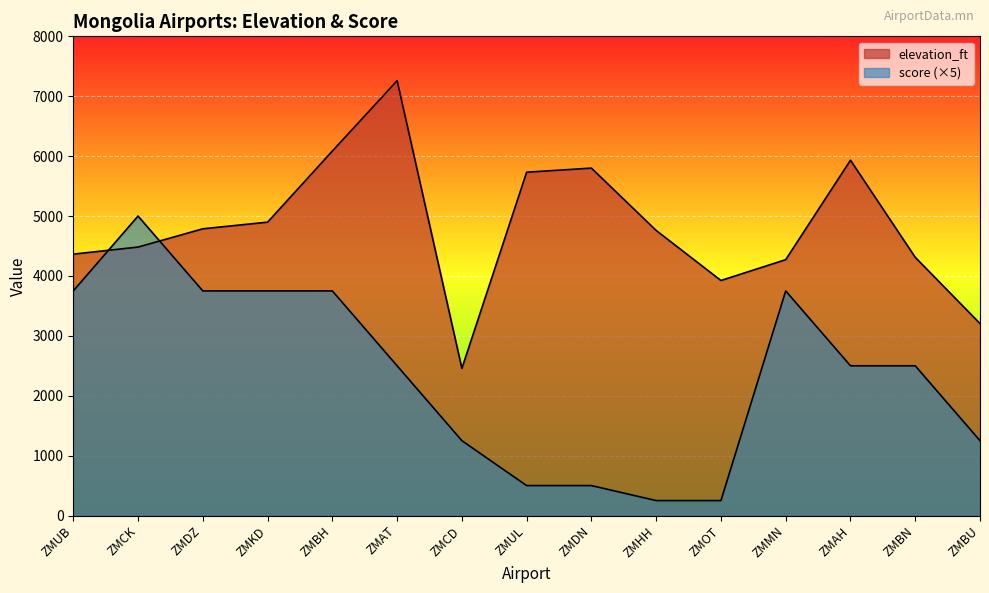

What are all the series names shown in the legend?

elevation_ft, score